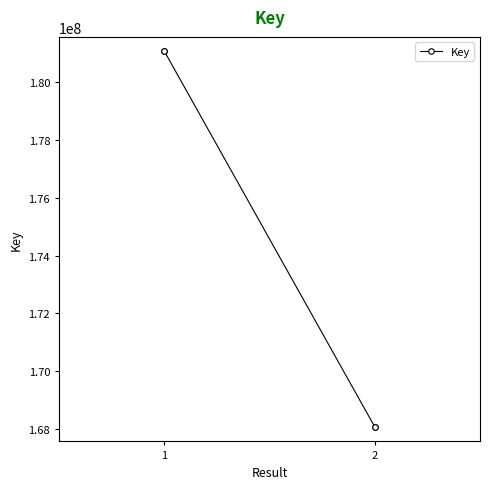

Which category has the highest value across all series?

1